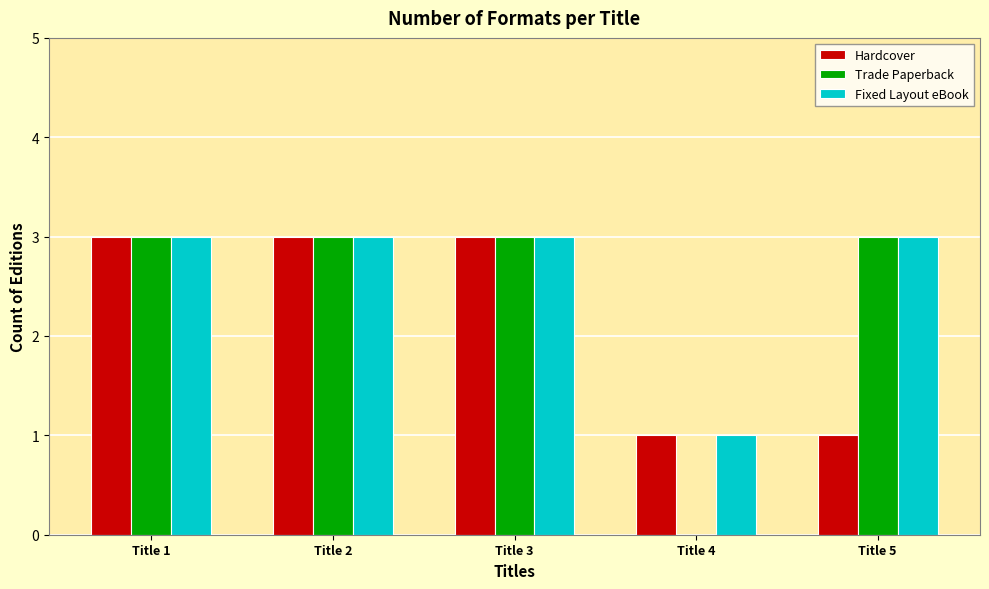

Which series has the largest range (max minus min)?

Trade Paperback